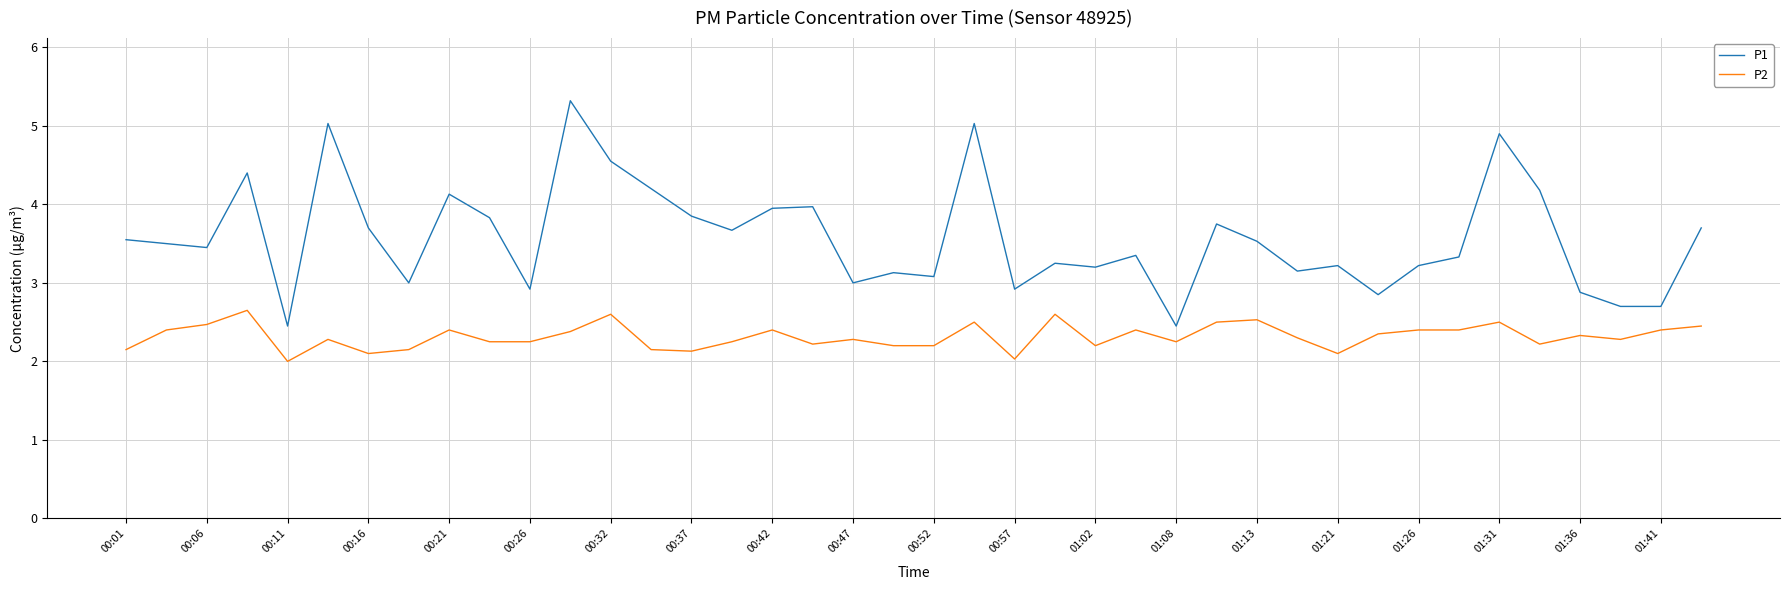

Which series has the largest range (max minus min)?

P1